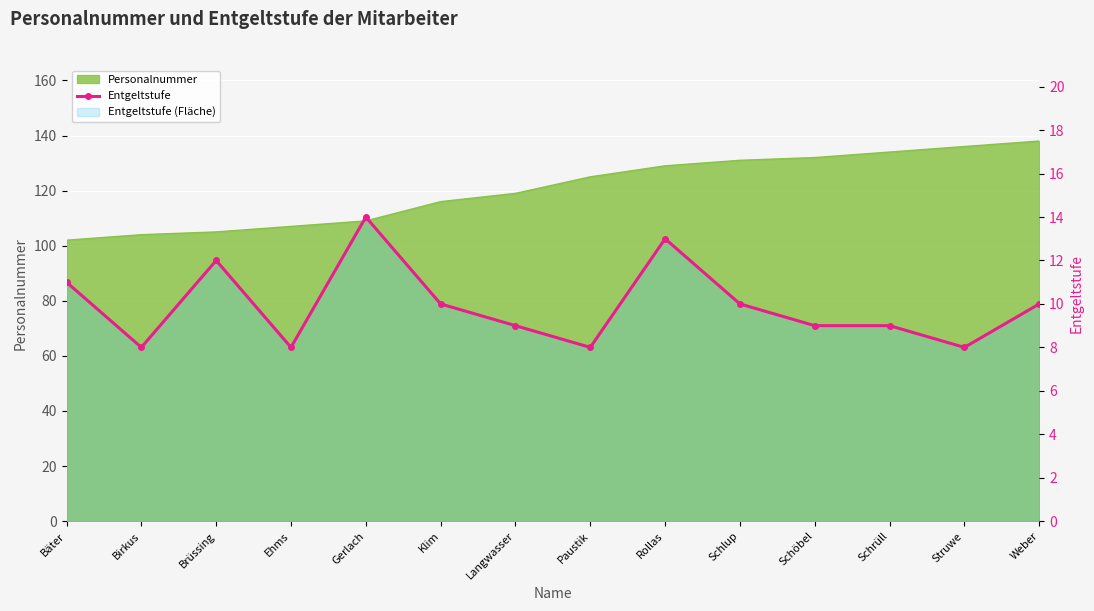

True or false: there are more than 0 points higher than both neighbors.

True